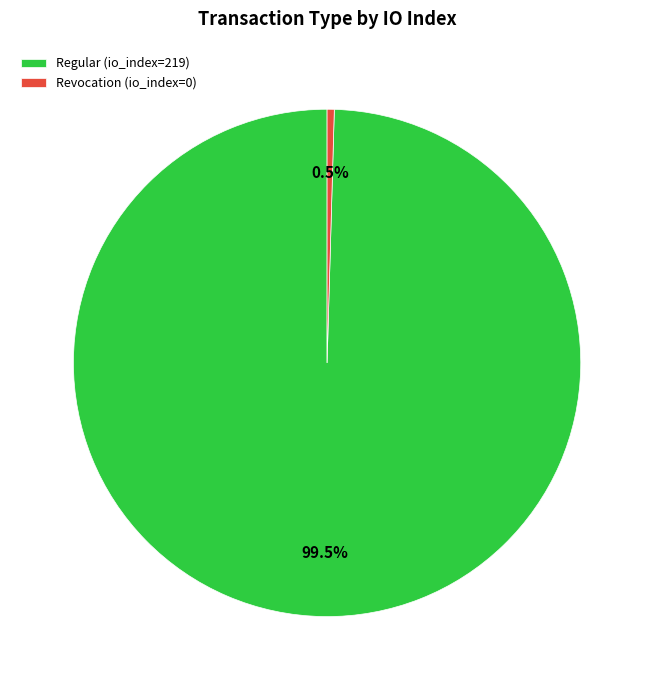

True or false: Regular (io_index=219) accounts for 100% of the total.

True